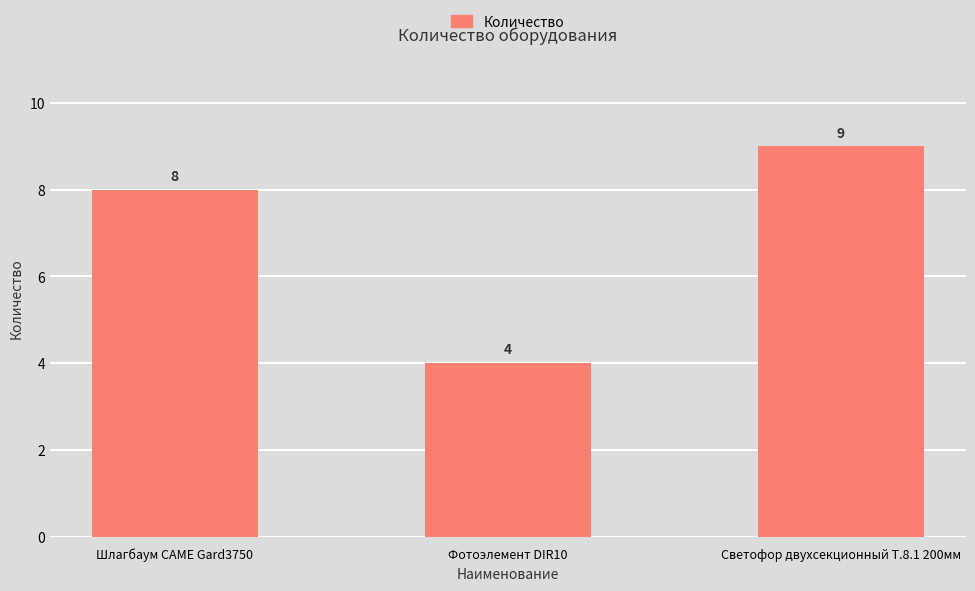

Reading left to right, list all the values displayed in this chart.

8	4	9